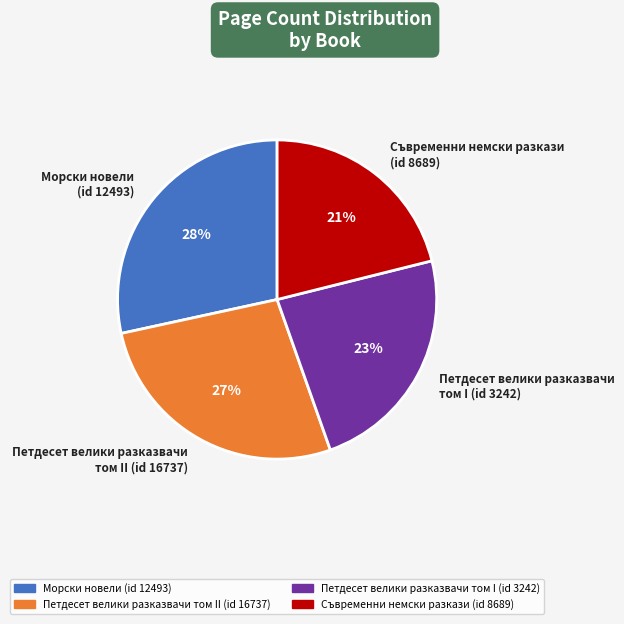

True or false: Петдесет велики разказвачи том II (id 16737) accounts for 27% of the total.

True